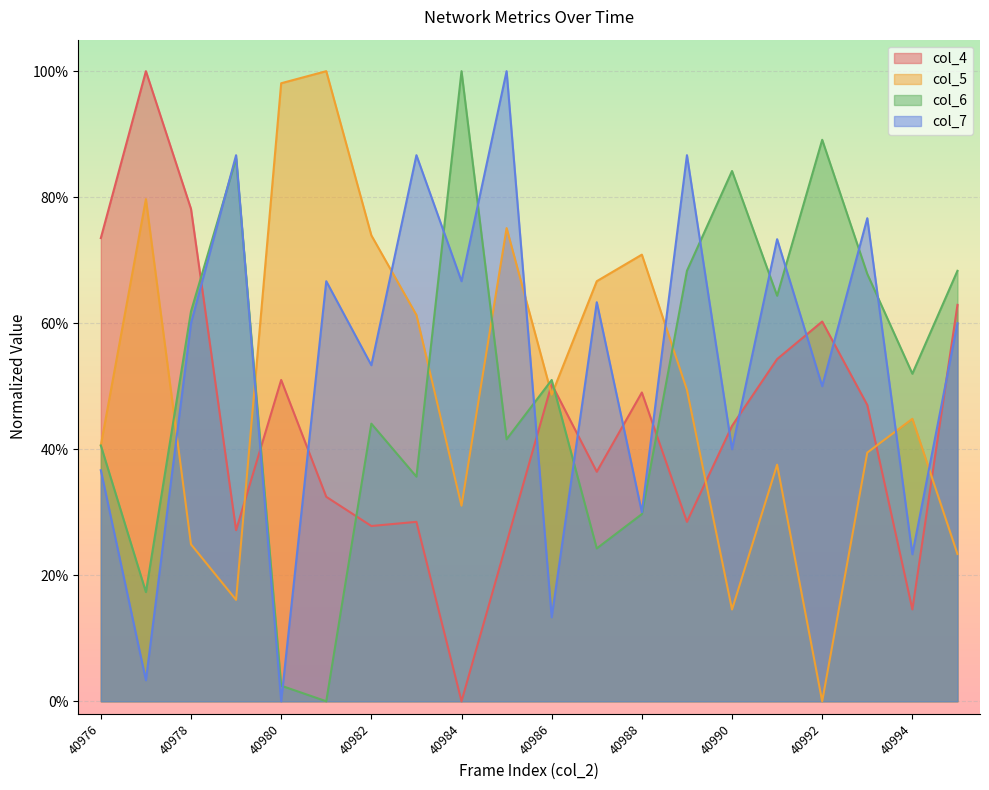

The value of col_4 at 40991 is 1.0. True or false?

False